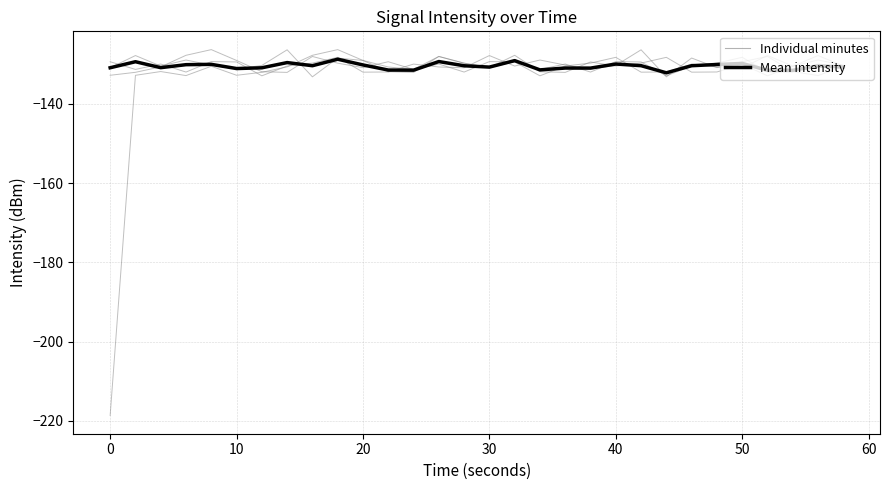

At how many categories does at least one series exceed -213?

30